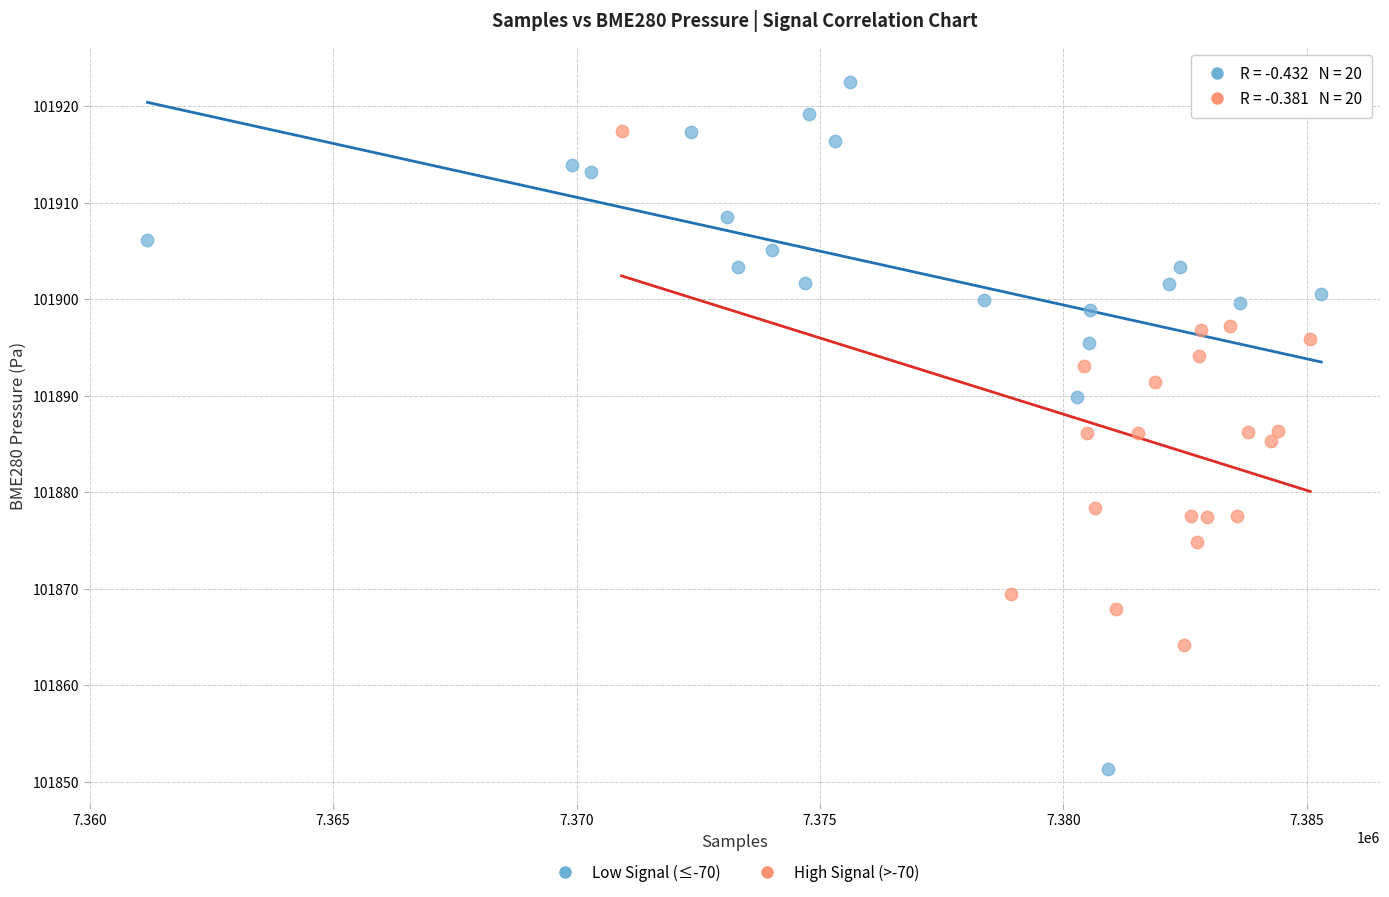

Which series has the largest Y range (max minus min)?

Low Signal (≤-70)